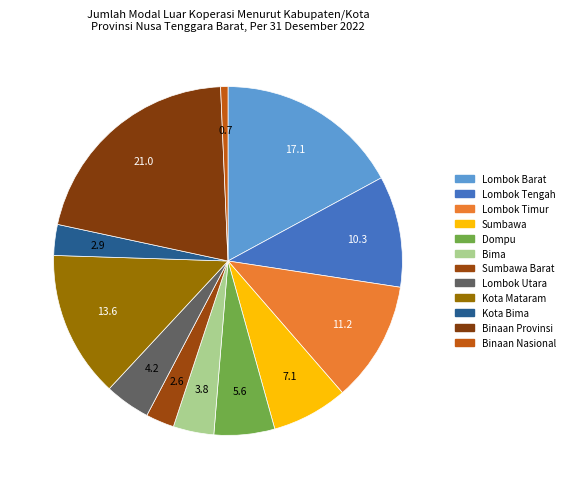

To the nearest percent, what is the difference between the largest and smallest slice percentages?

20%